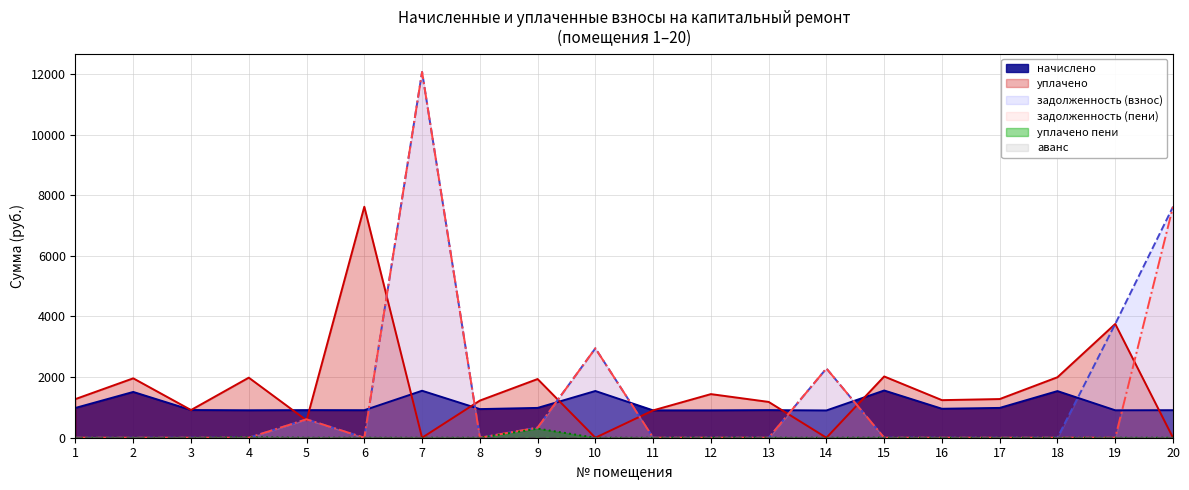

Which series has the largest total across all categories?

уплачено